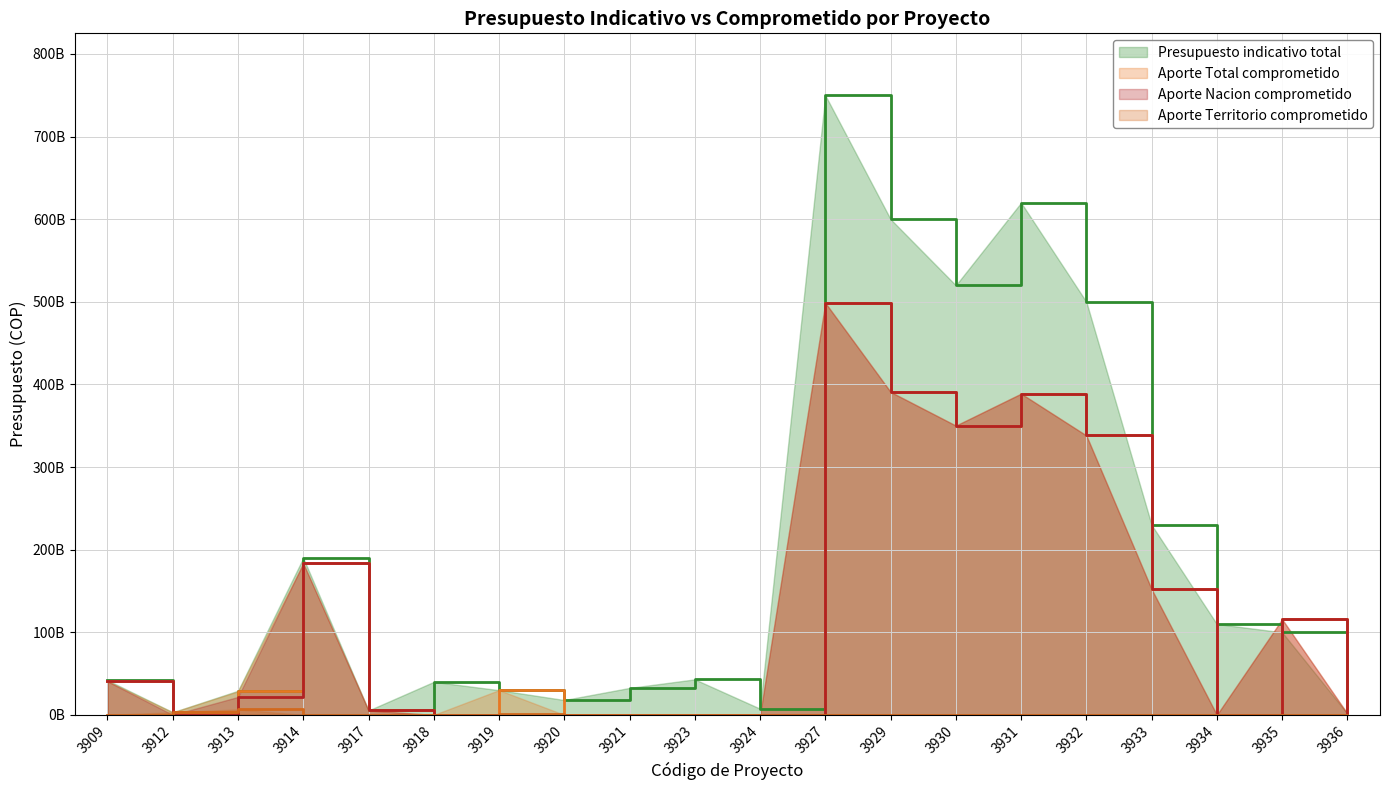

True or false: Aporte Nacion comprometido and Aporte Territorio comprometido cross at least once.

True